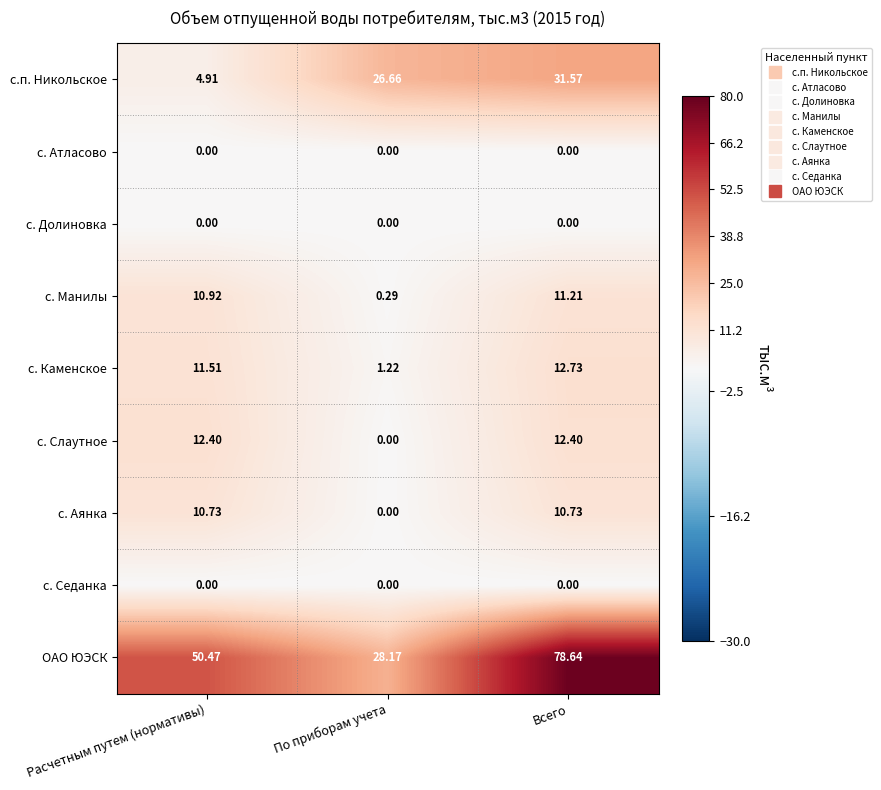

What is the difference between the highest and lowest values at По приборам учета?

28.2